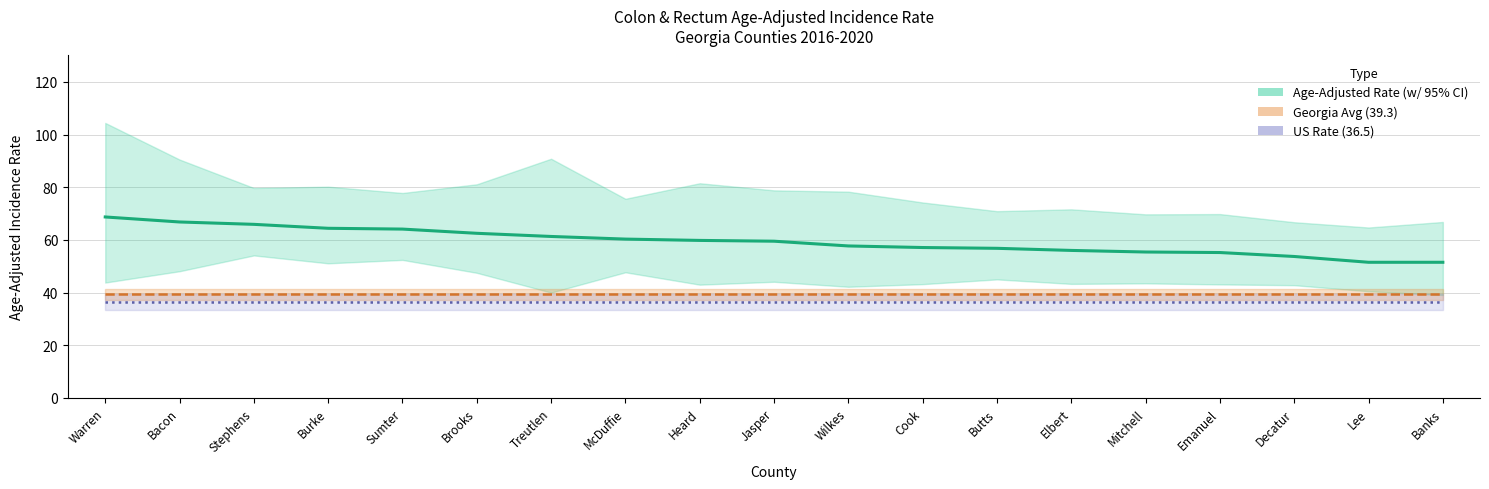

What is the greatest value displayed?

68.7